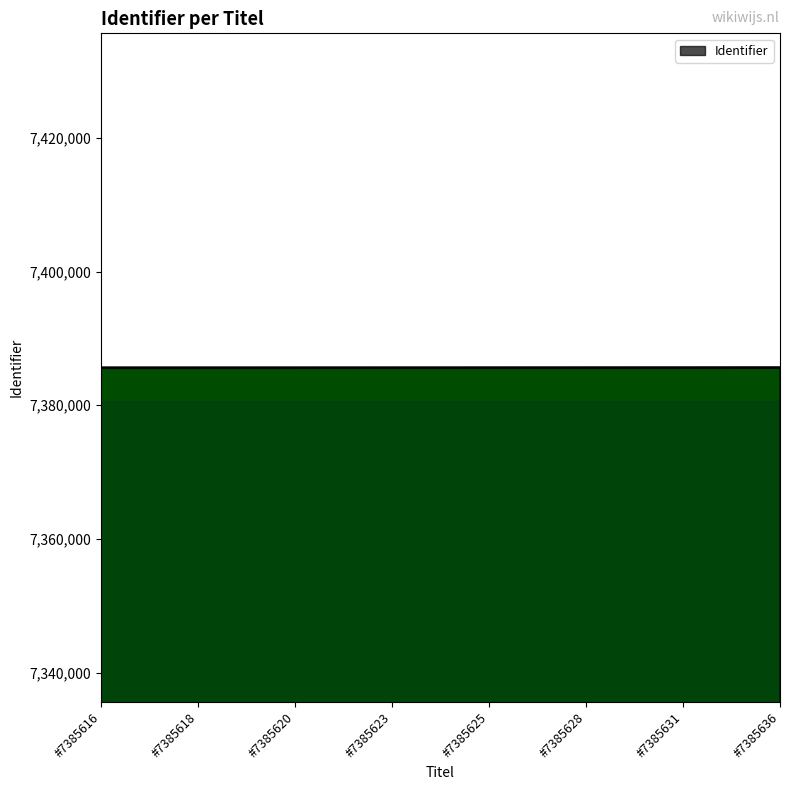

What is the average value?

7385625